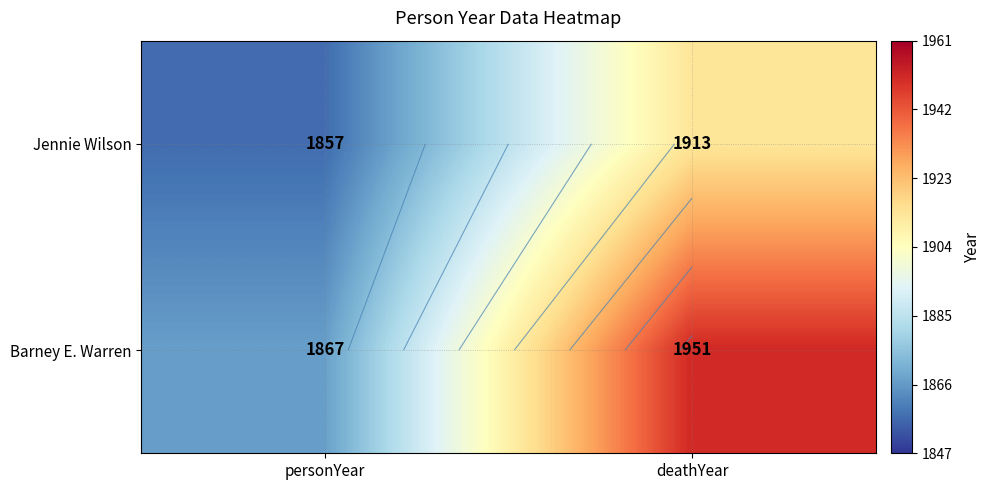

At which category does the chart reach its peak across all series?

deathYear